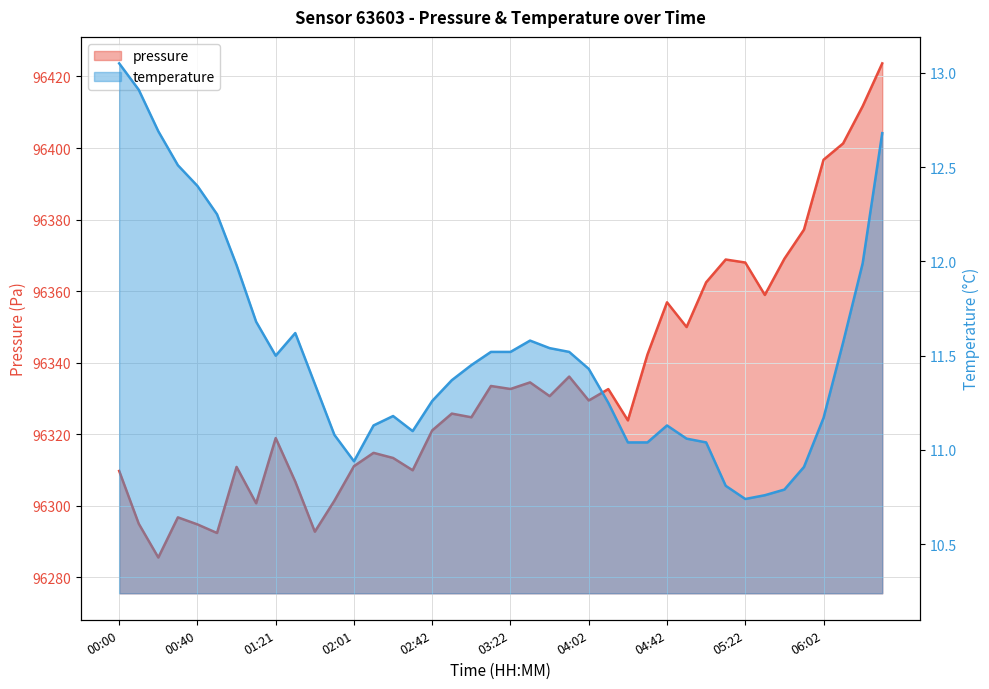

Which category has the highest value in the temperature series?

00:00